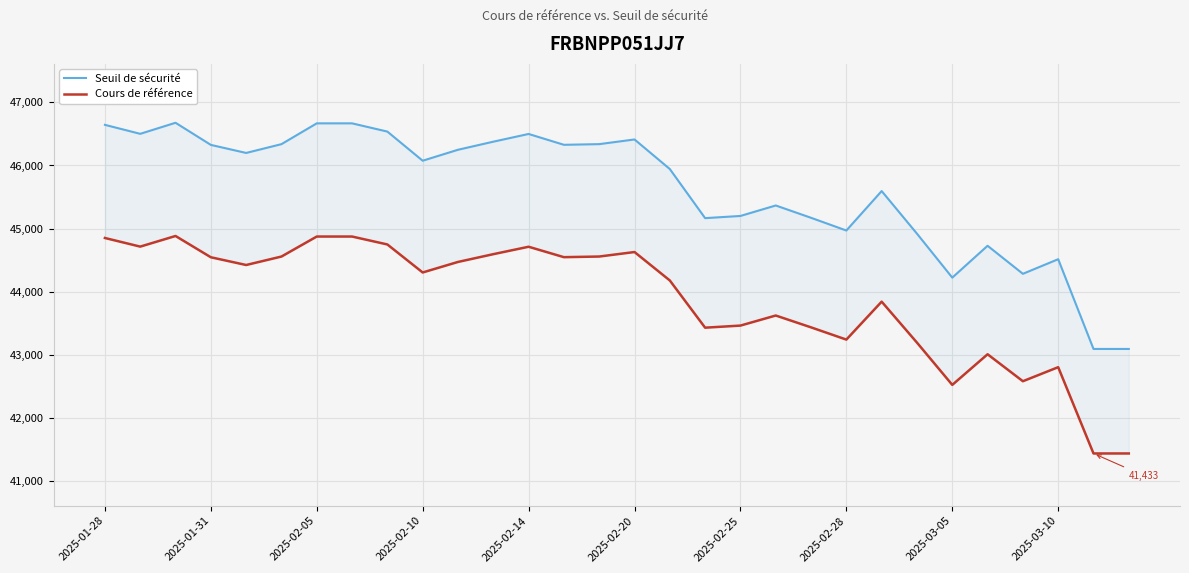

Which series has the largest range (max minus min)?

Seuil de sécurité